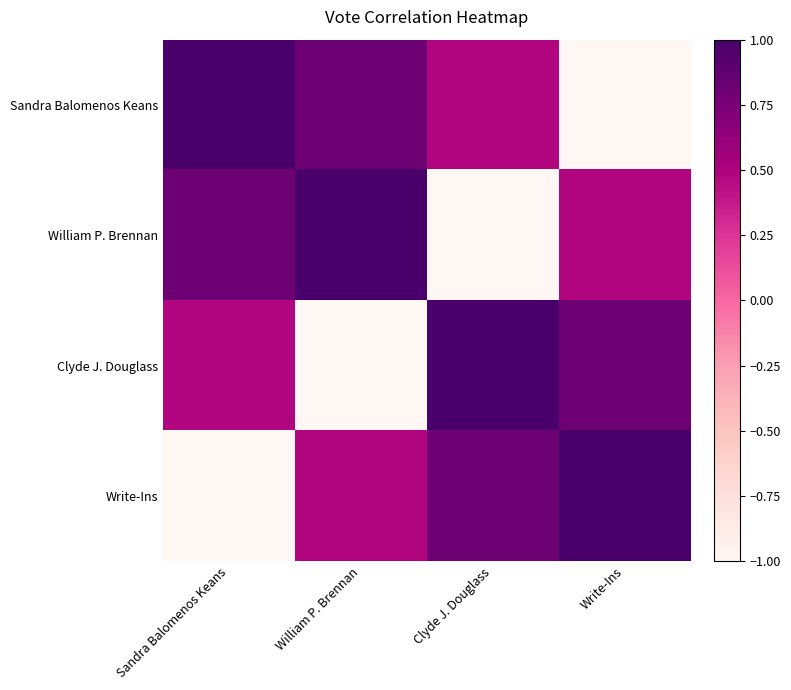

Count the number of data series in this chart.

4